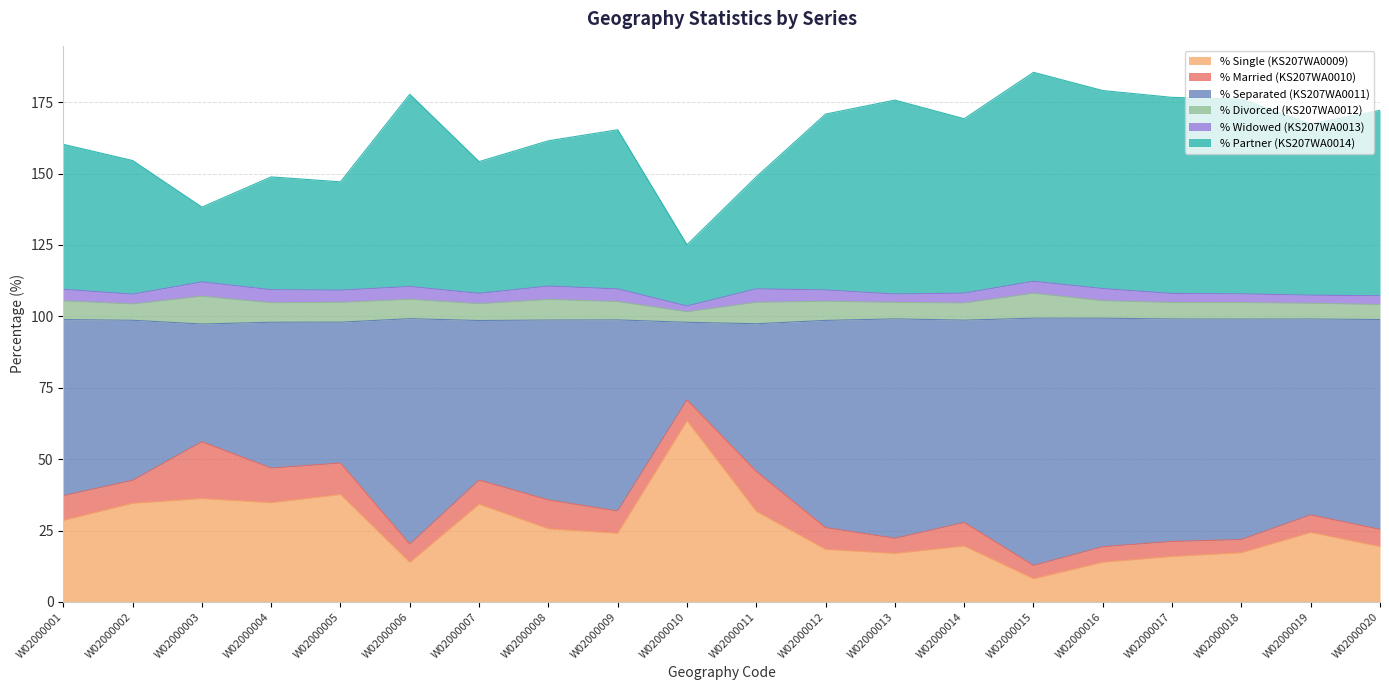

How many interior local valleys does the KS207WA0011 series have?

5